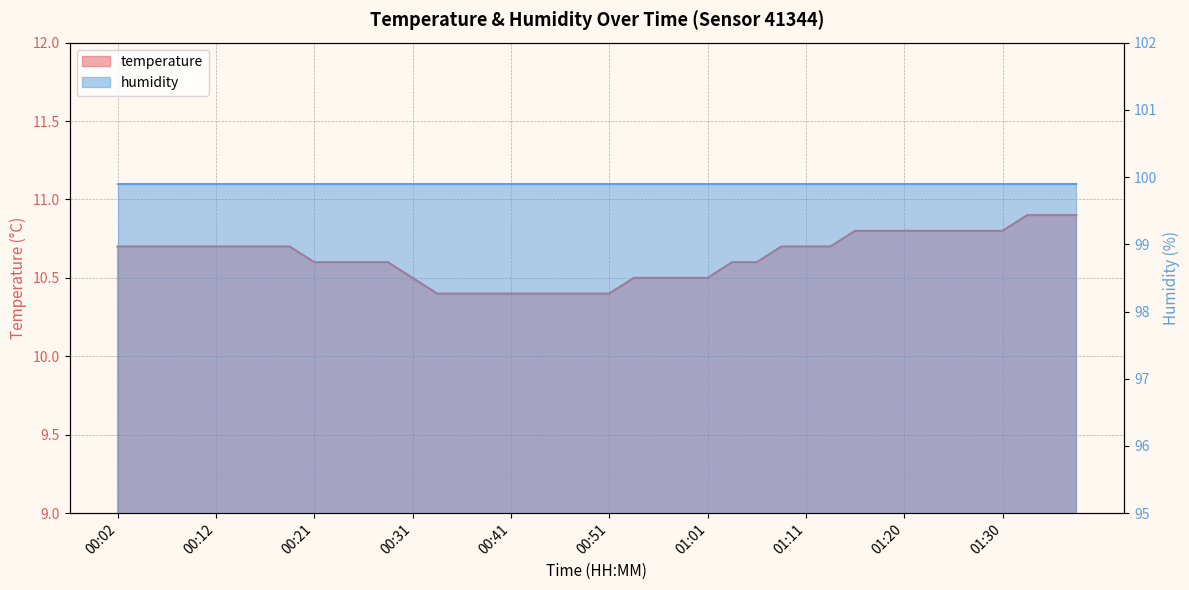

What position from the left is 00:24?

10